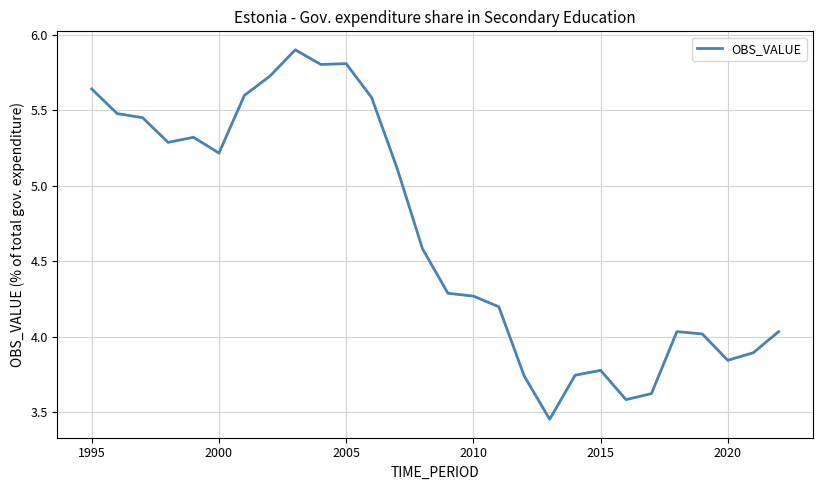

What is the greatest value displayed?

5.9